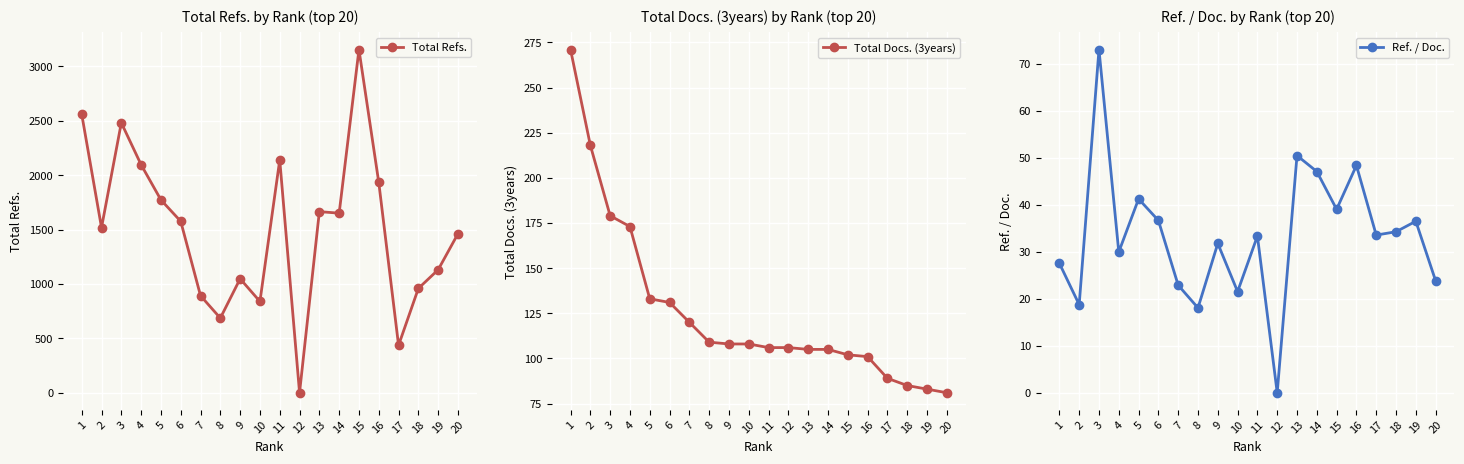

Reading right to left, transcribe all the data shown in this chart.

Total Refs.: 1462.0	1131.0	959.0	436.0	1934.0	3155.0	1651.0	1665.0	0.0	2141.0	839.0	1048.0	686.0	892.0	1576.0	1773.0	2096.0	2482.0	1518.0	2561.0
Total Docs. (3years): 81.0	83.0	85.0	89.0	101.0	102.0	105.0	105.0	106.0	106.0	108.0	108.0	109.0	120.0	131.0	133.0	173.0	179.0	218.0	271.0
Ref. / Doc.: 23.8	36.5	34.2	33.5	48.4	39.0	47.1	50.5	0.0	33.3	21.5	31.8	18.1	22.9	36.6	41.2	29.9	73.0	18.7	27.5